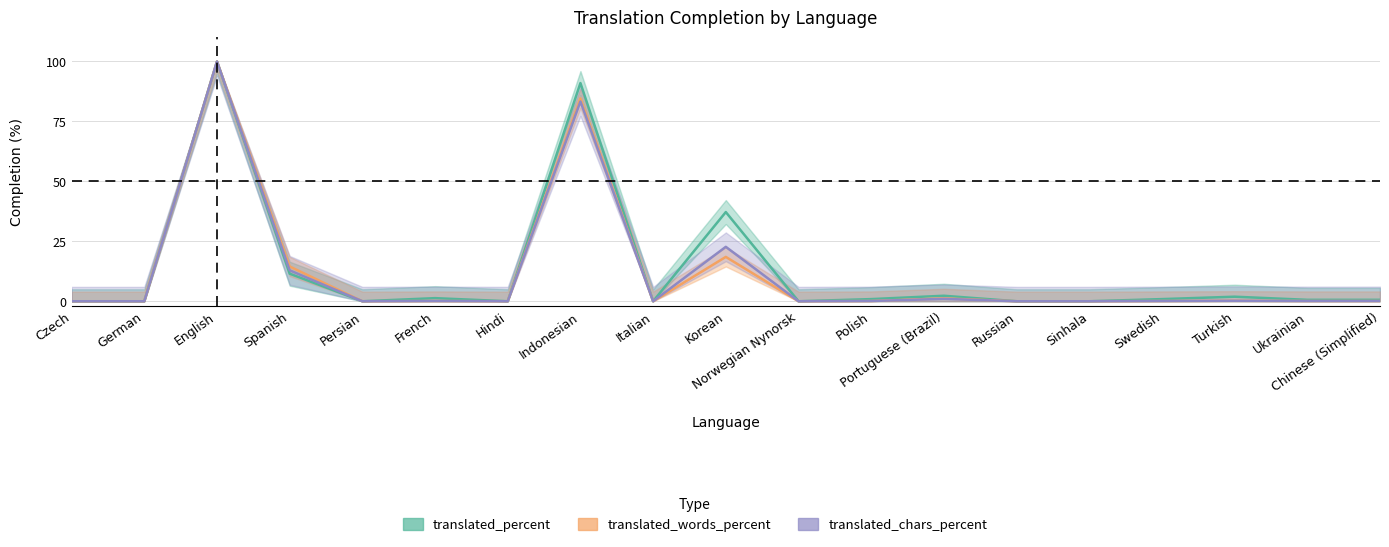

True or false: translated_percent and translated_words_percent intersect in this chart.

False